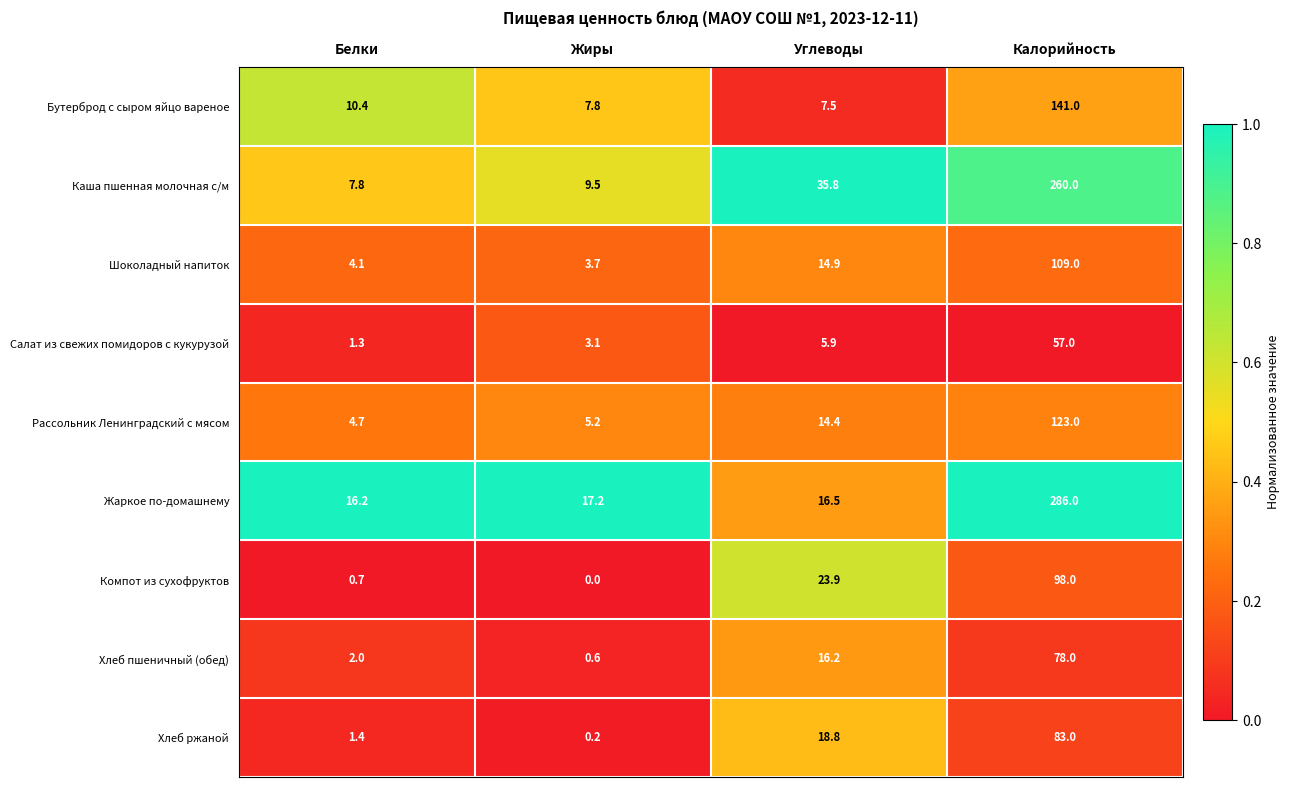

At which category is the sum across all series the highest?

Калорийность